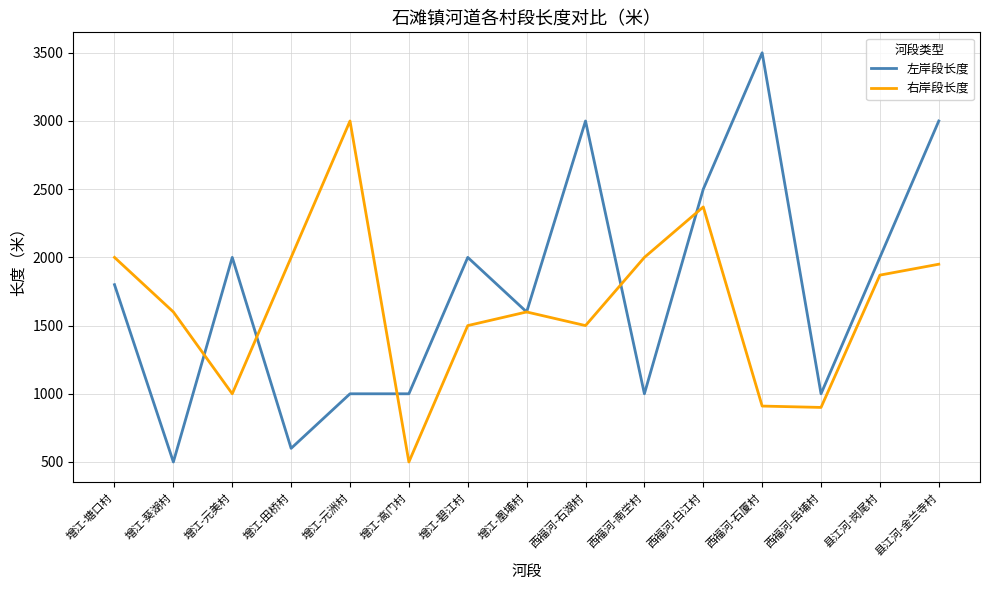

List the series in order of their overall mean, highest first.

左岸段长度, 右岸段长度